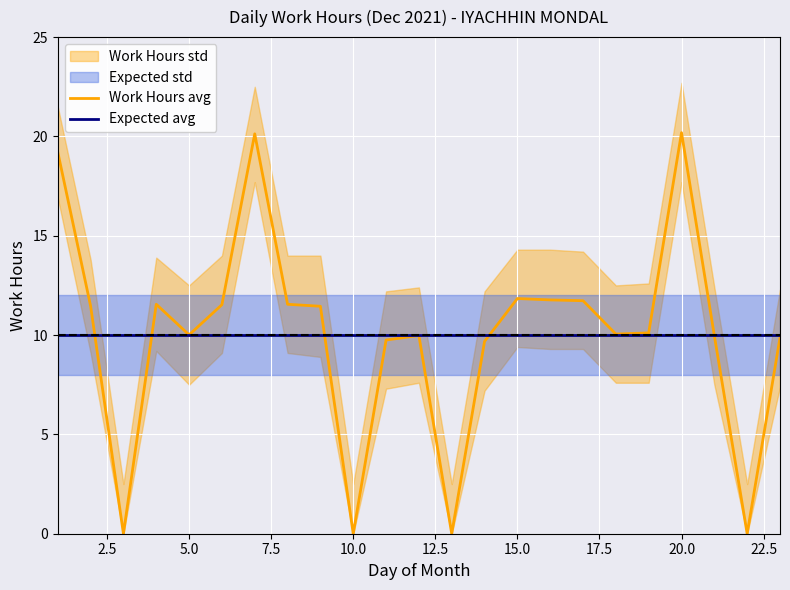

Is it true that Expected avg equals 10.0 at 5.0?

True